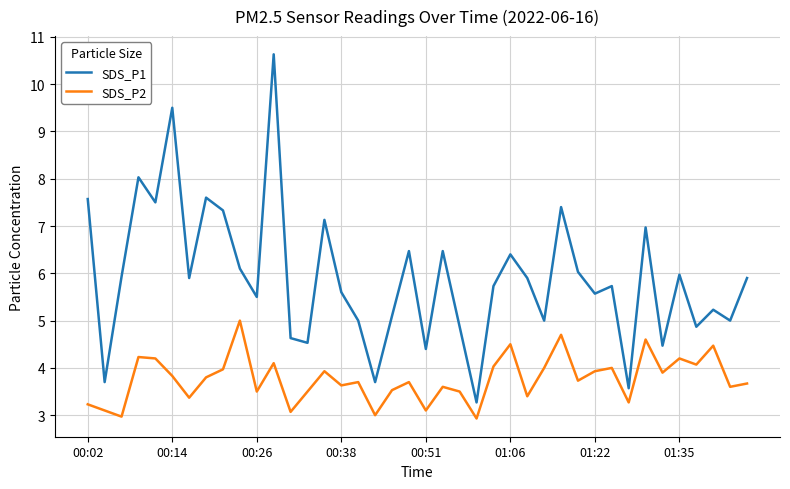

Which series has the largest total across all categories?

SDS_P1